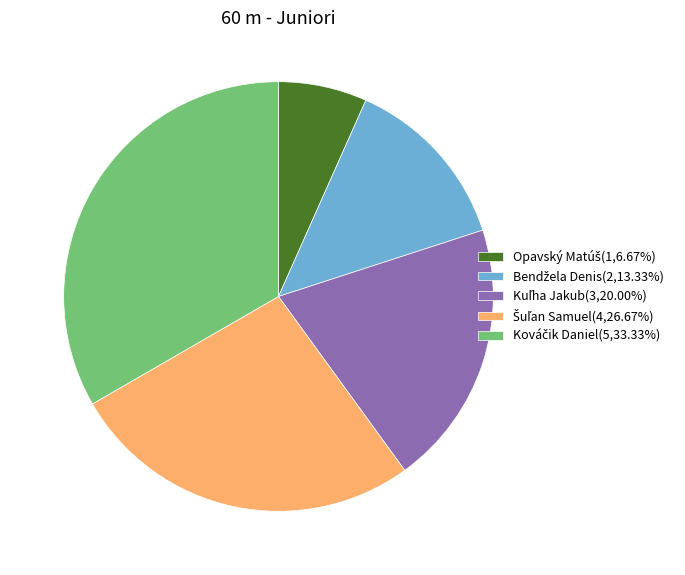

Is there a majority slice in this chart?

No